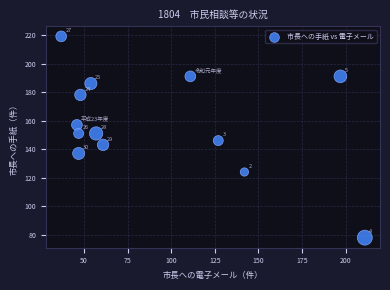

What is the range of Y values (max minus min)?

141